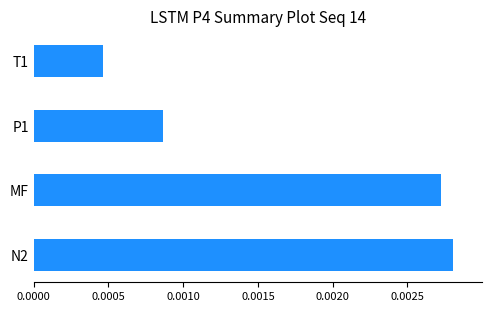

Where is the data nearest to the value 0?

T1